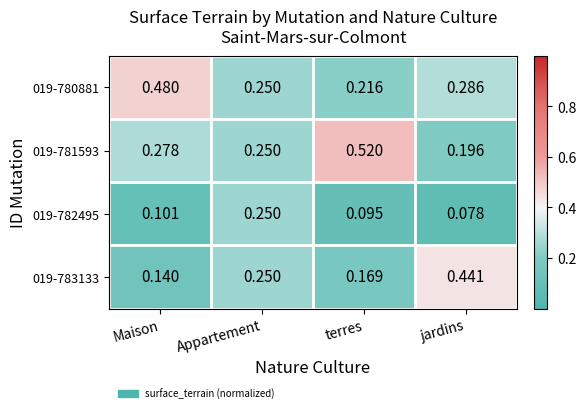

At how many categories does at least one series exceed 0?

4